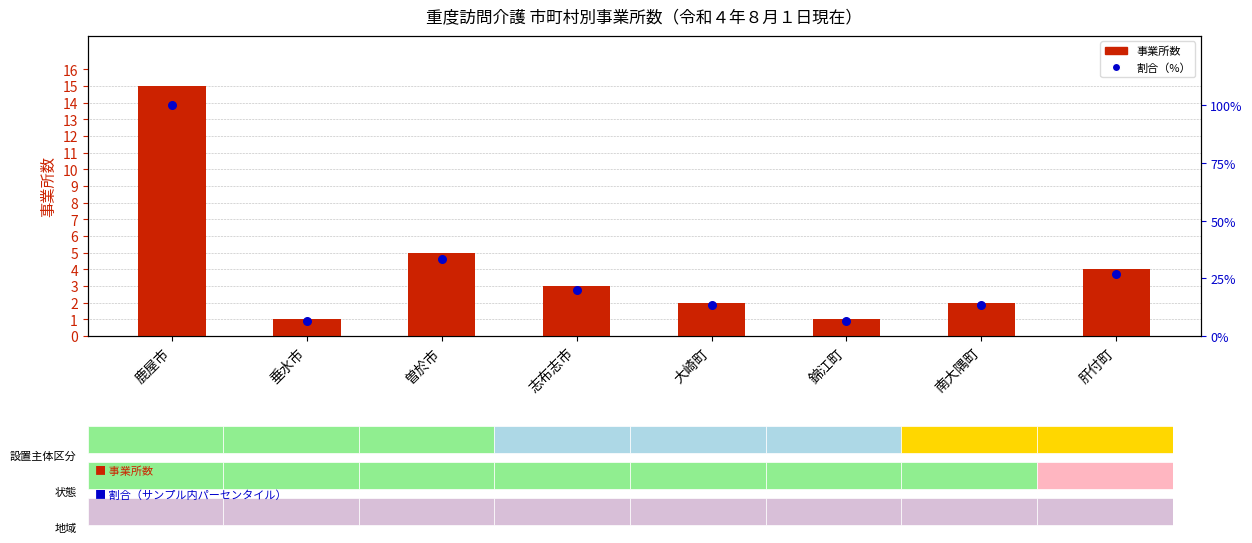

Which series has the largest total across all categories?

割合（%）